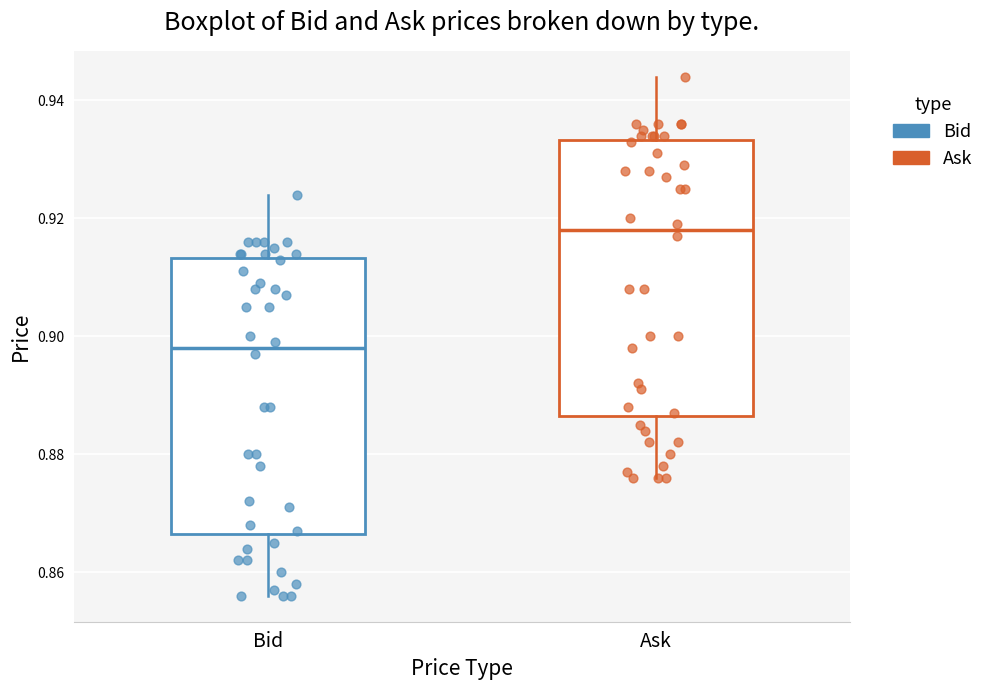

Which box has the highest median line?

Ask